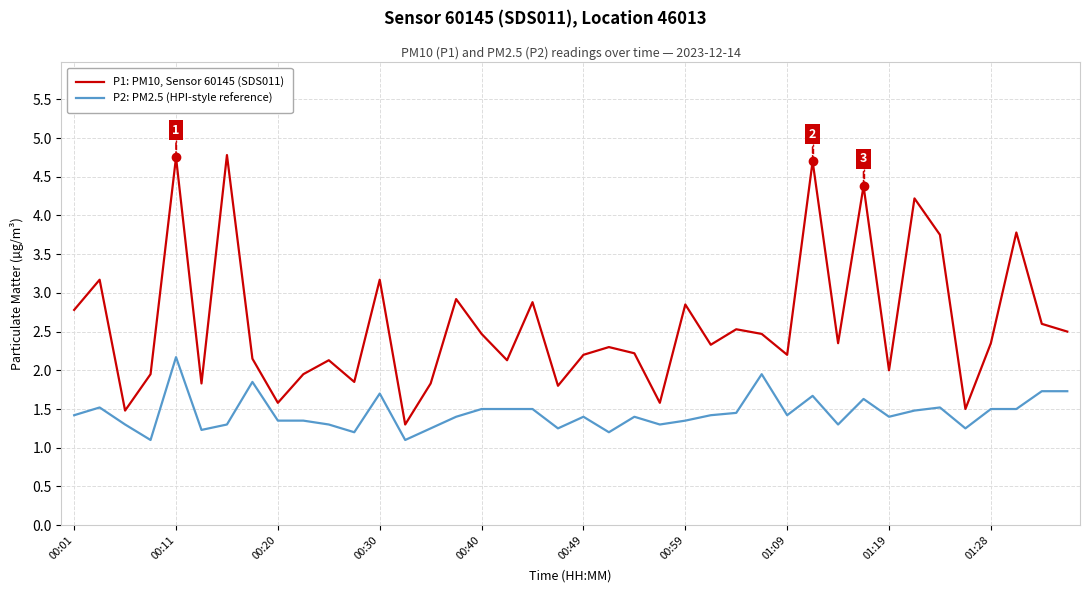

List the series in order of their peak value, highest first.

P1: PM10, Sensor 60145 (SDS011), P2: PM2.5 (HPI-style reference)